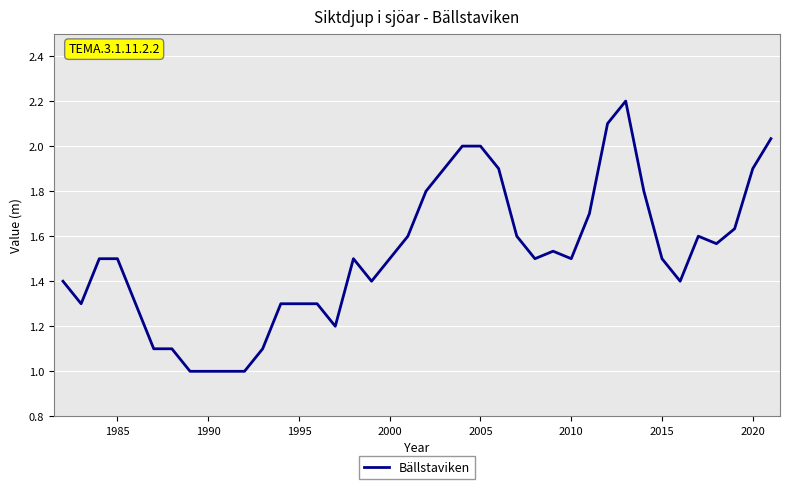

What is the difference between the maximum and minimum values?

1.2